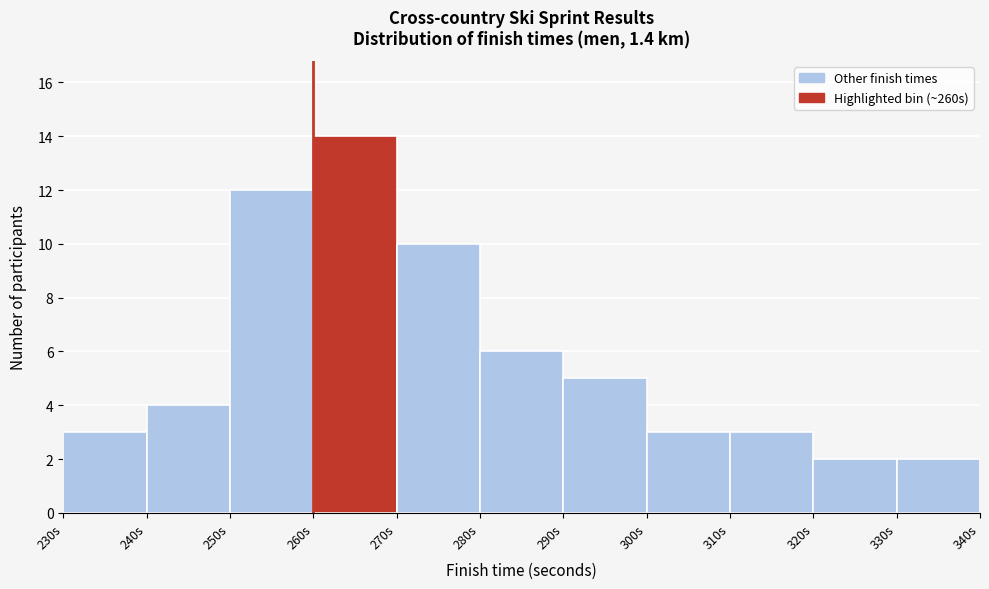

What is the height of the bar covering 250 to 260 on the x-axis? The values are not printed on the chart, so give them approximately, as read against the axis.

12